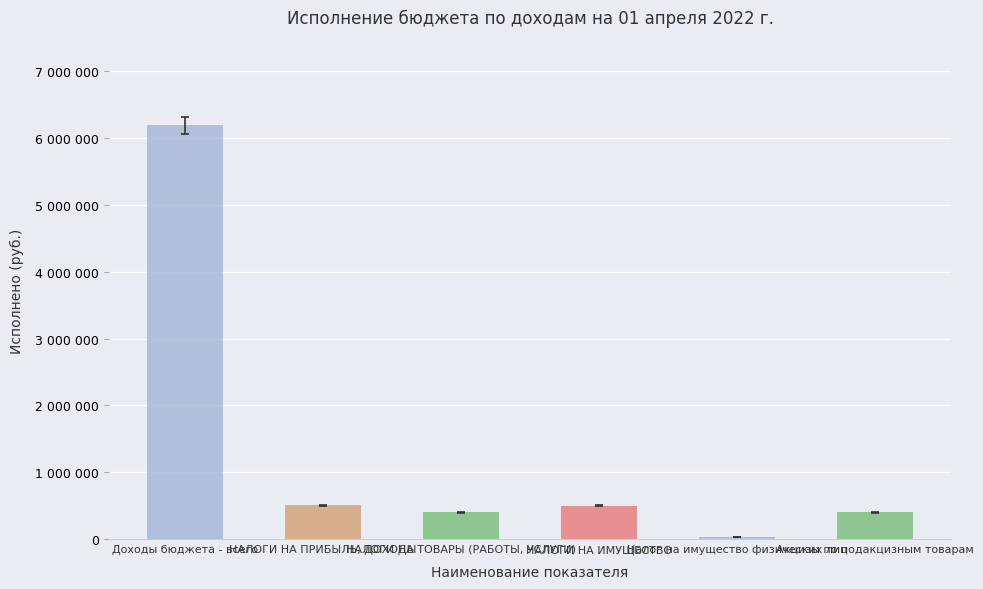

Rank the categories by value from highest to lowest.

Доходы бюджета - всего, НАЛОГИ НА ПРИБЫЛЬ, ДОХОДЫ, НАЛОГИ НА ИМУЩЕСТВО, НАЛОГИ НА ТОВАРЫ (РАБОТЫ, УСЛУГИ), Акцизы по подакцизным товарам, Налог на имущество физических лиц